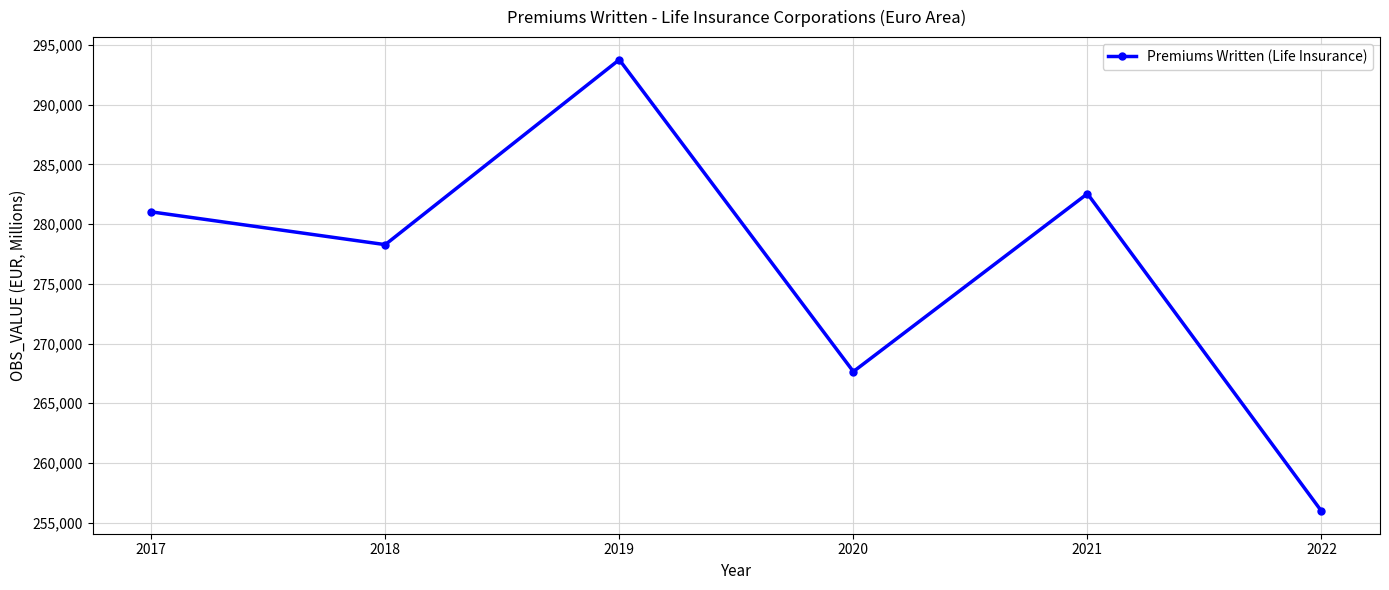

At which category does the chart reach its peak across all series?

2019